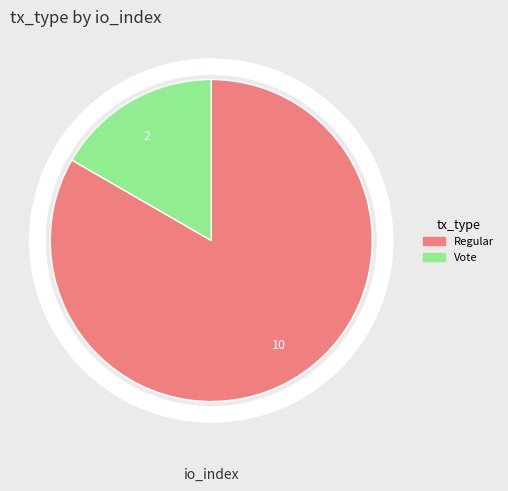

What is the ratio of the value at Vote to the value at Regular?

0.2